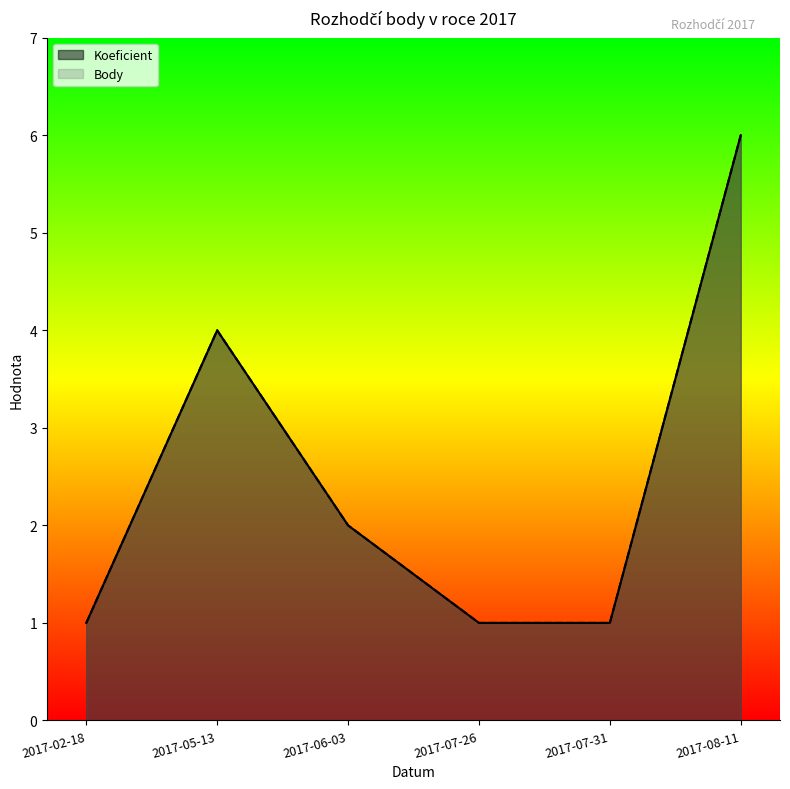

What is the label of the 2nd point from the right?

2017-07-31